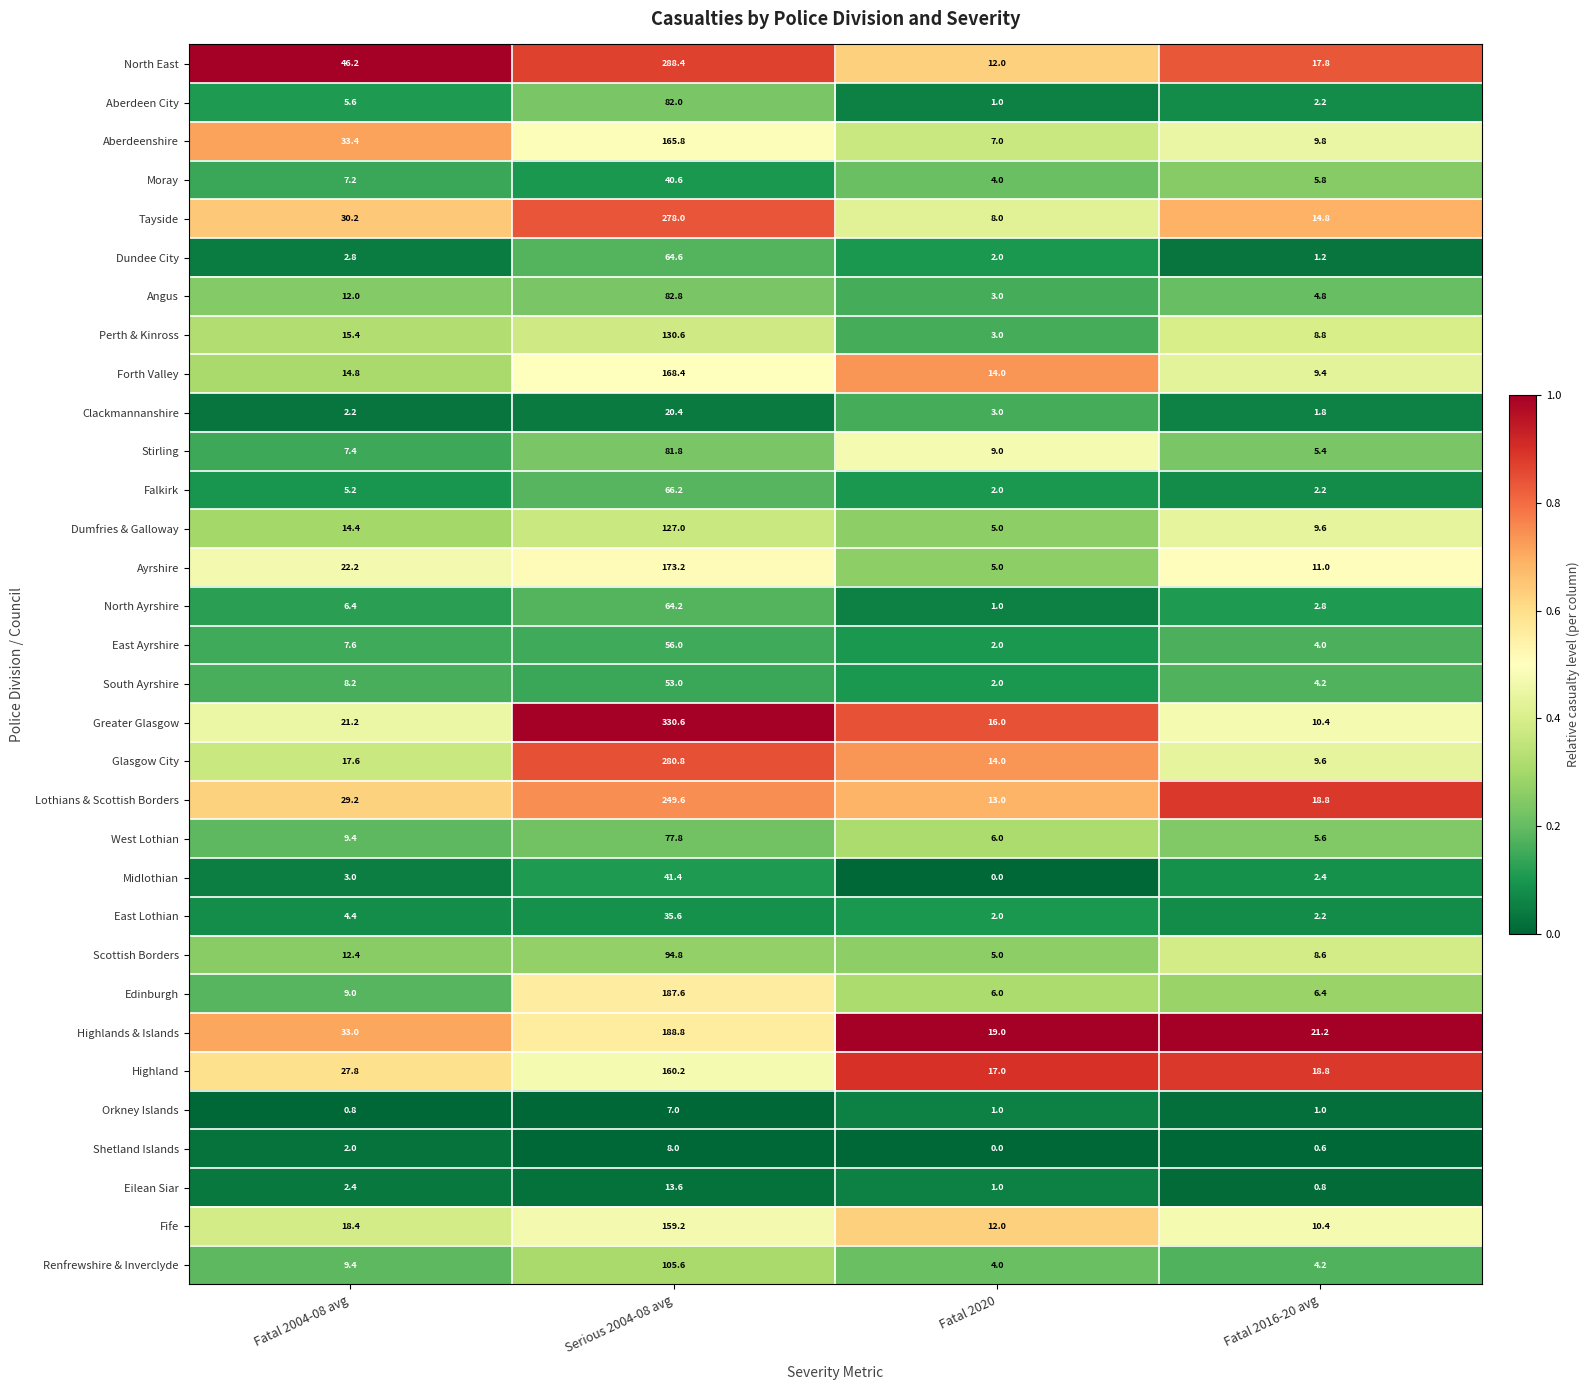

What is the difference between the highest and lowest values at Serious 2004-08 avg?

323.6